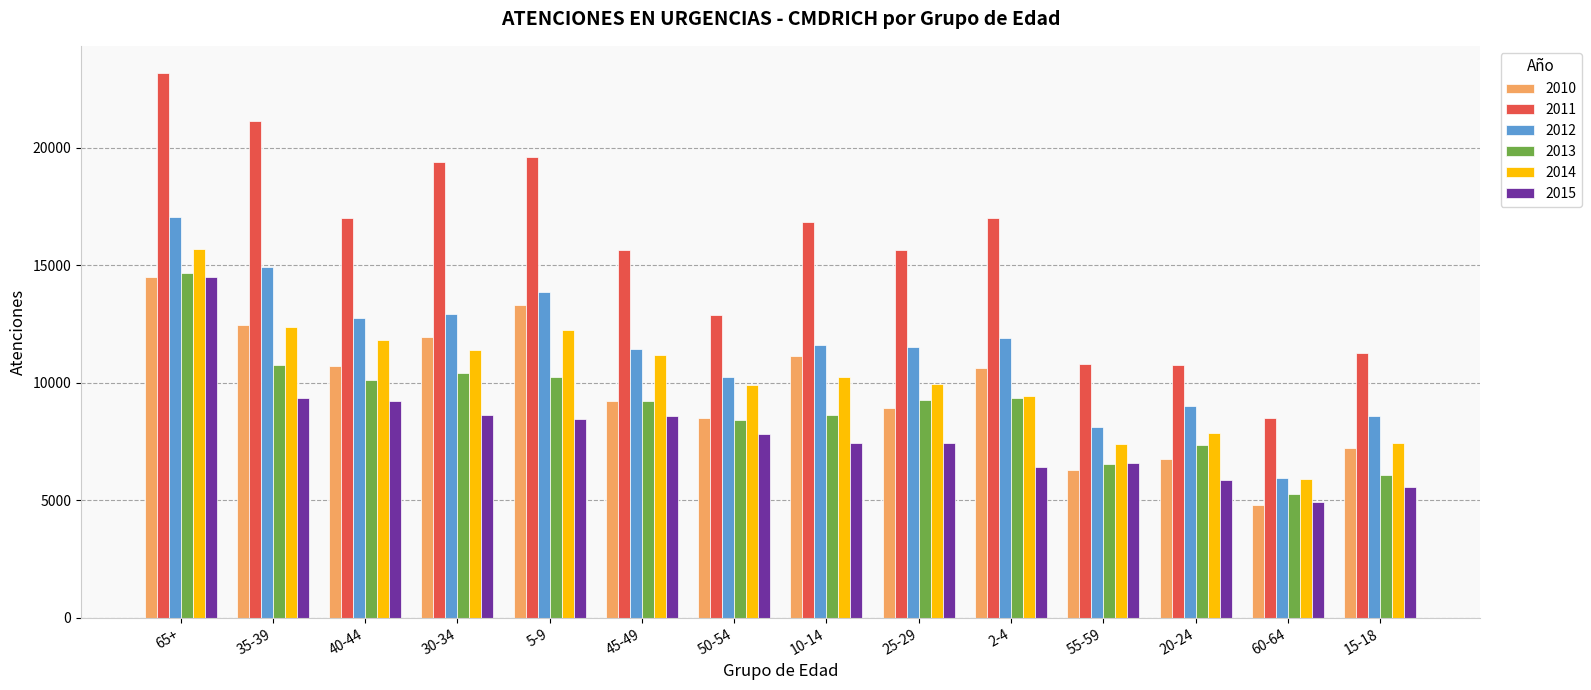

What is the average value of the 2010 series?

9742